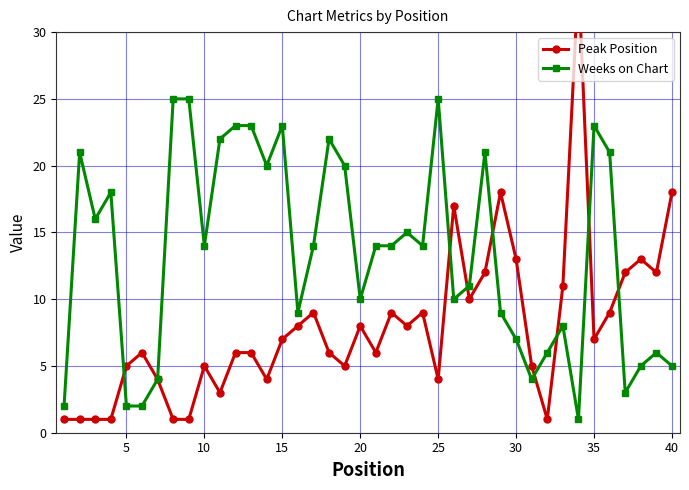

What is the highest value of the Weeks on Chart series?

25